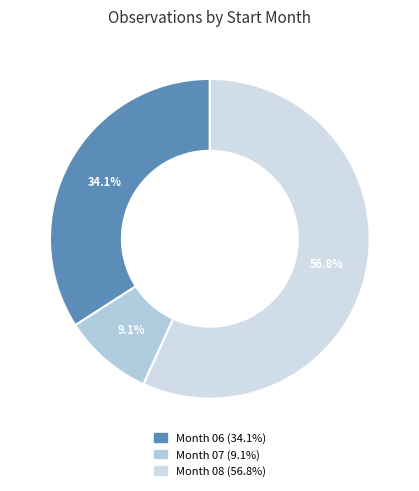

How many segments does this pie chart have?

3